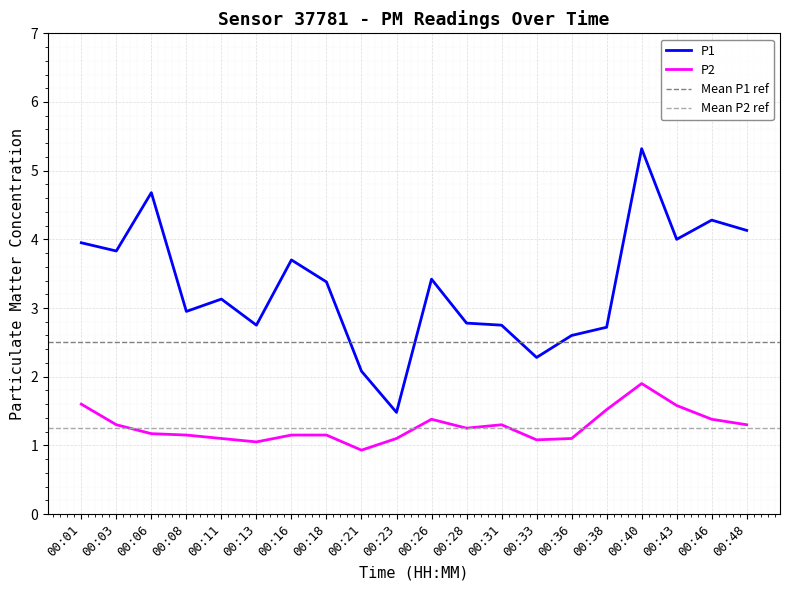

True or false: P1 has a value of 3.5 at 00:21.

False